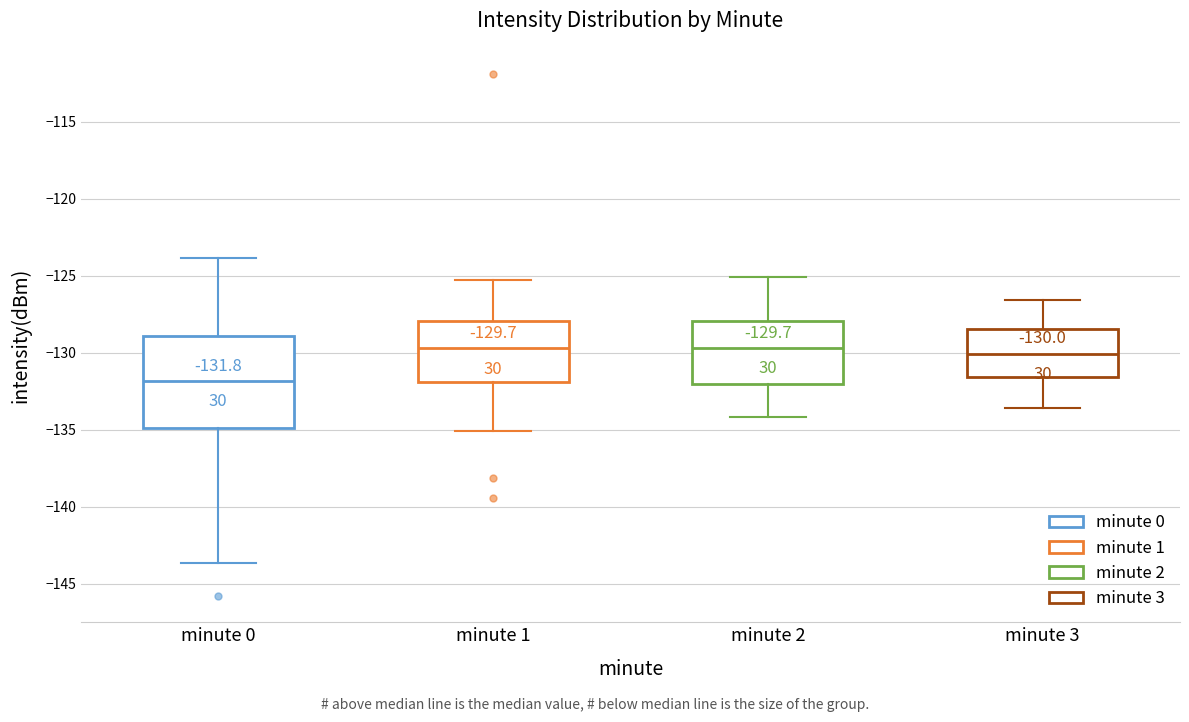

Comparing the boxes themselves (not the whiskers), which one is the tallest?

minute 0